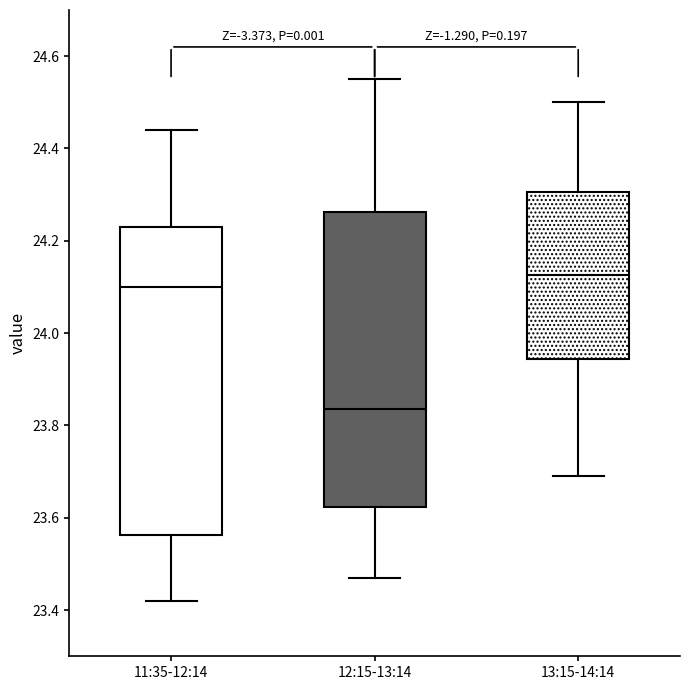

Where does the lower whisker of the box for 12:15-13:14 end on the y-axis? The values are not printed on the chart, so give them approximately, as read against the axis.

23.48